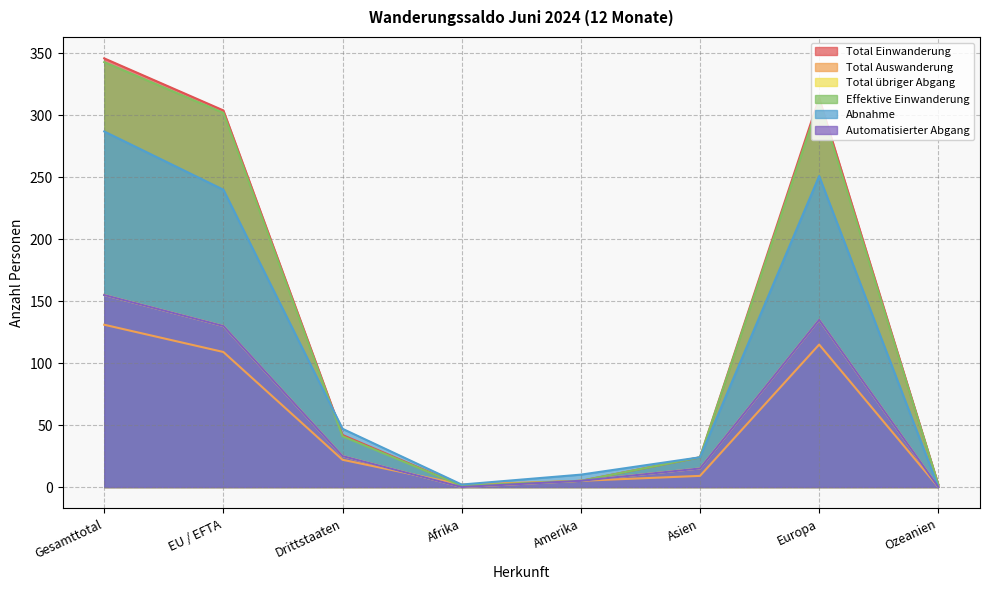

What is the value of the Abnahme point at the 6th from the left?

24